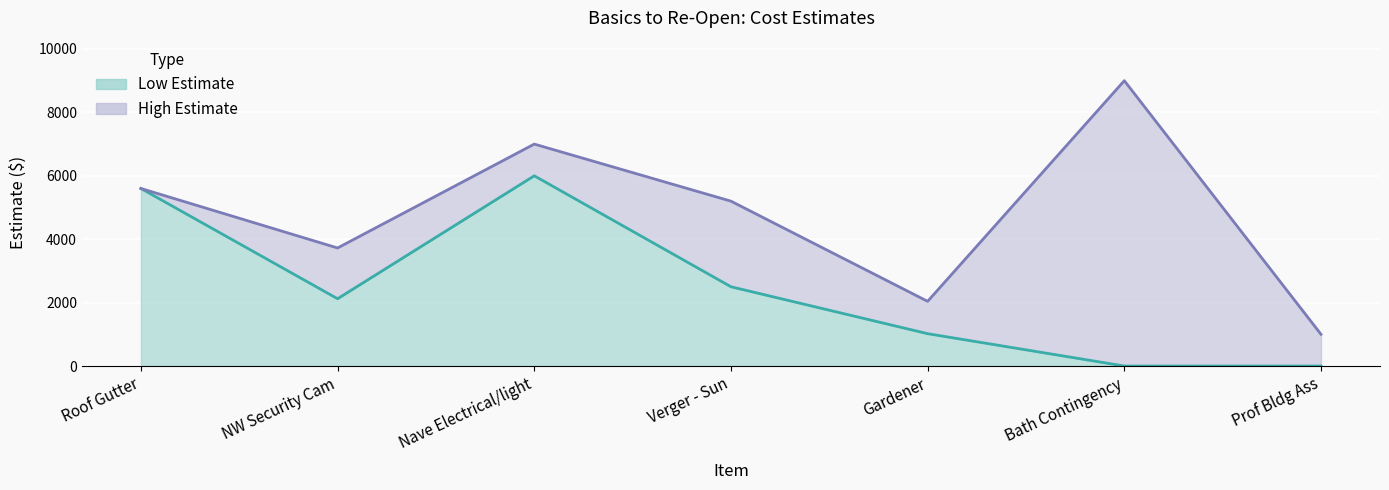

What is the spread (max minus min) of values at Gardener?

1020